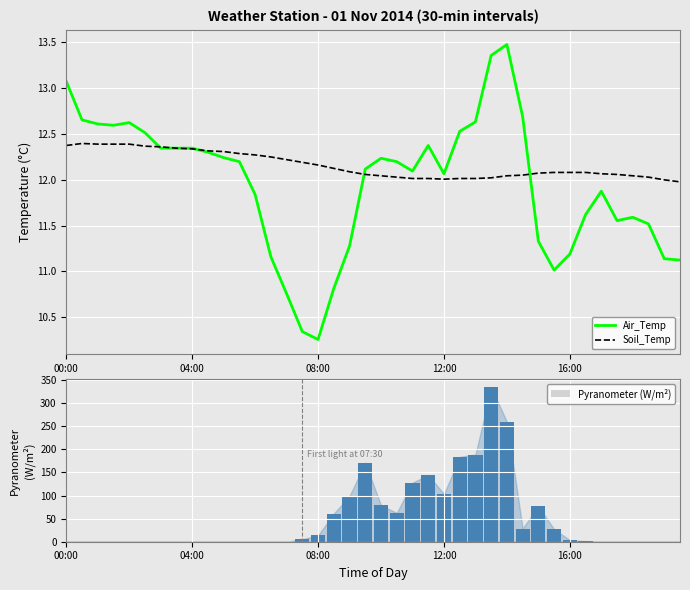

The value of Soil_Temp at 9 is 16.8. True or false?

False